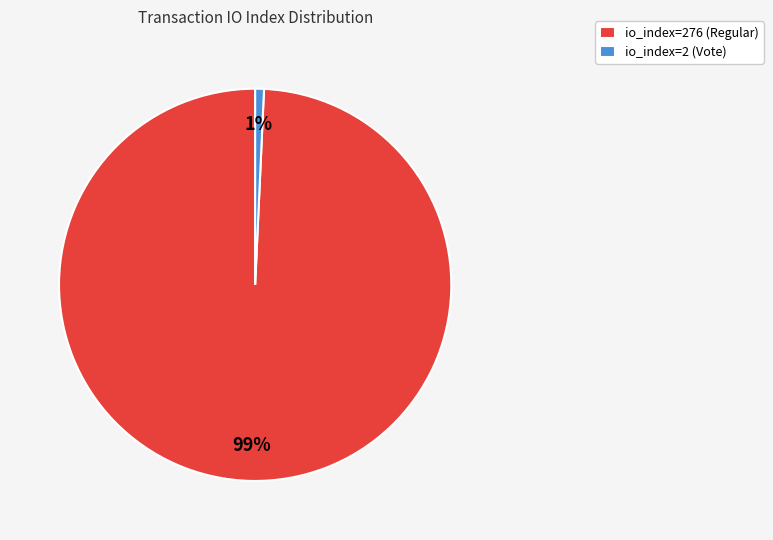

Which category accounts for the majority?

io_index=276 (Regular)